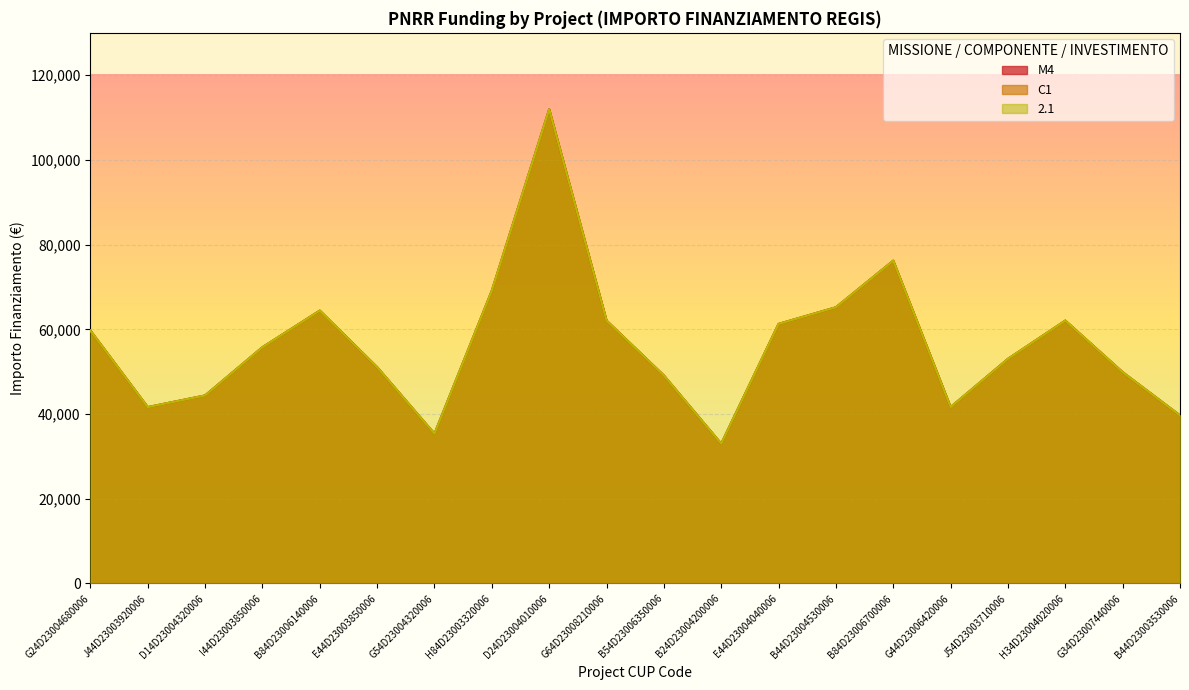

What is the value of the 2.1 point at the 18th from the left?

62063.0